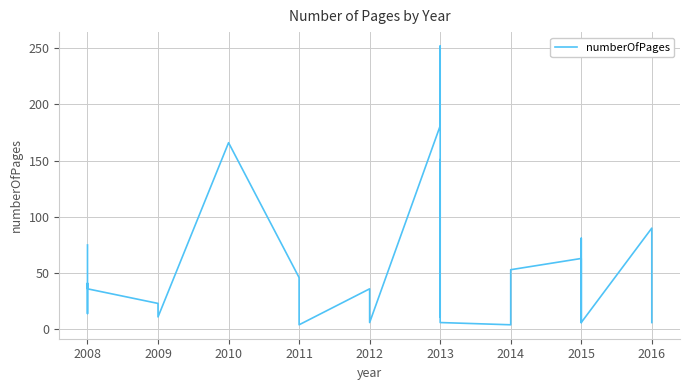

What is the value of the 18th point from the left?

123